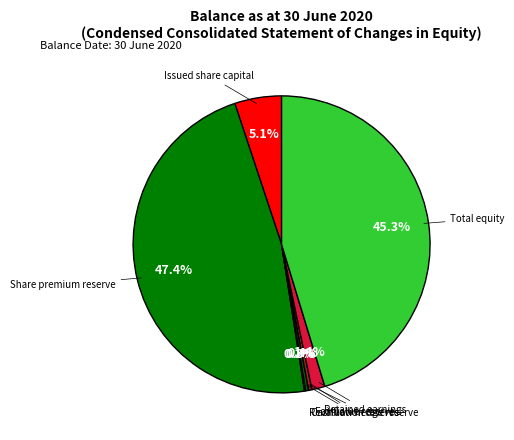

What is the largest slice in the pie chart?

Share premium reserve